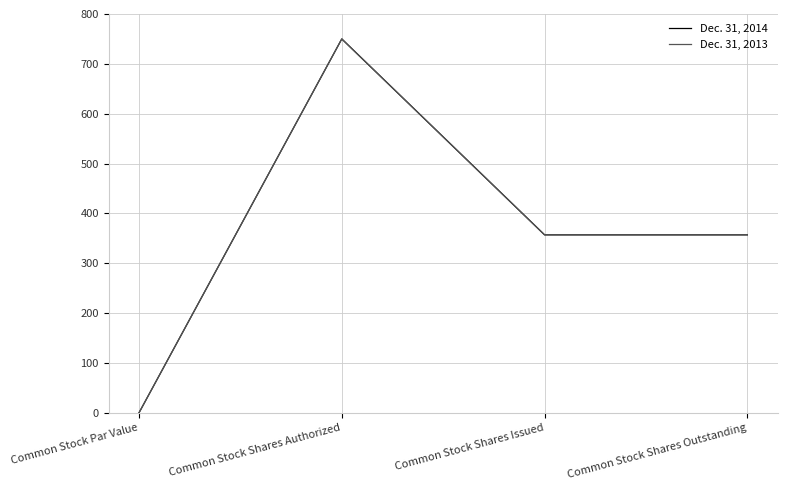

Where is Dec. 31, 2013 nearest to the value 375?

Common Stock Shares Issued